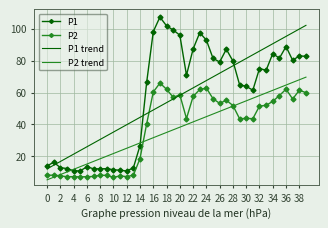

True or false: P1 trend has more than 2 points higher than both neighbors.

False